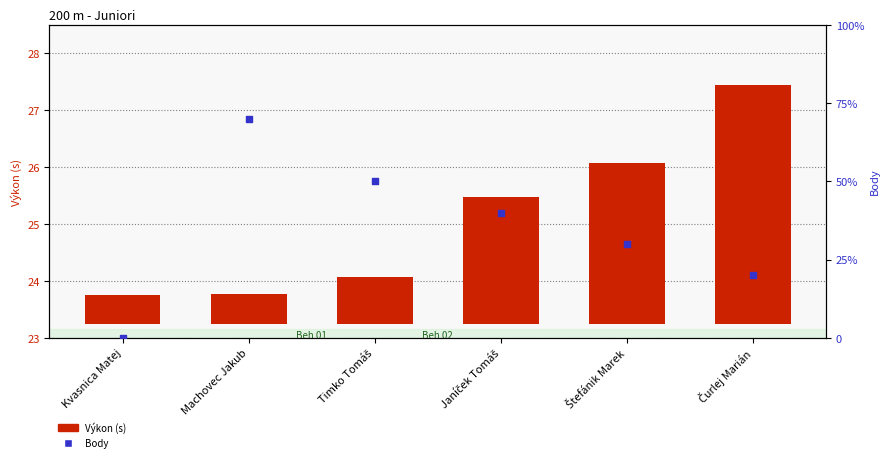

Is the value of Body at Janíček Tomáš greater than the value of Výkon (s) at Štefánik Marek?

Yes